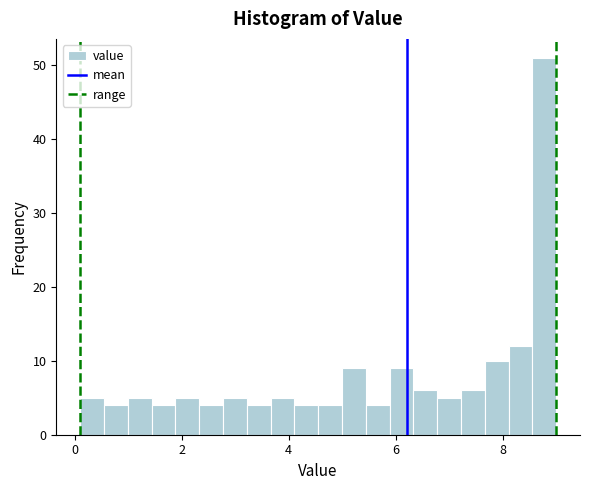

Read against the x-axis, roughly where is the centre of the tallest bar?

8.8